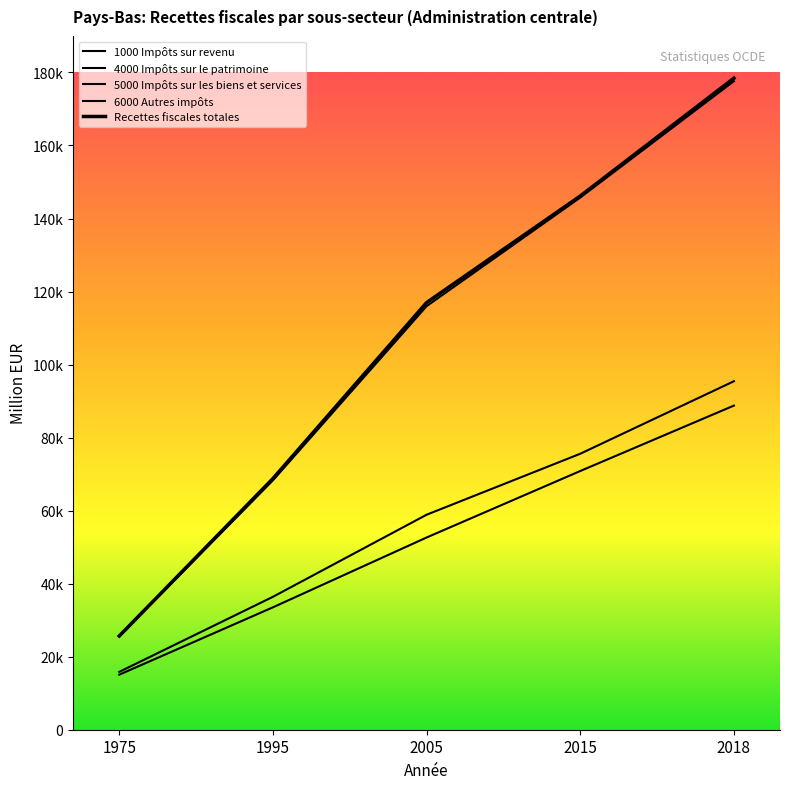

What is the average value of the 1000 Impôts sur revenu series?

52170.5